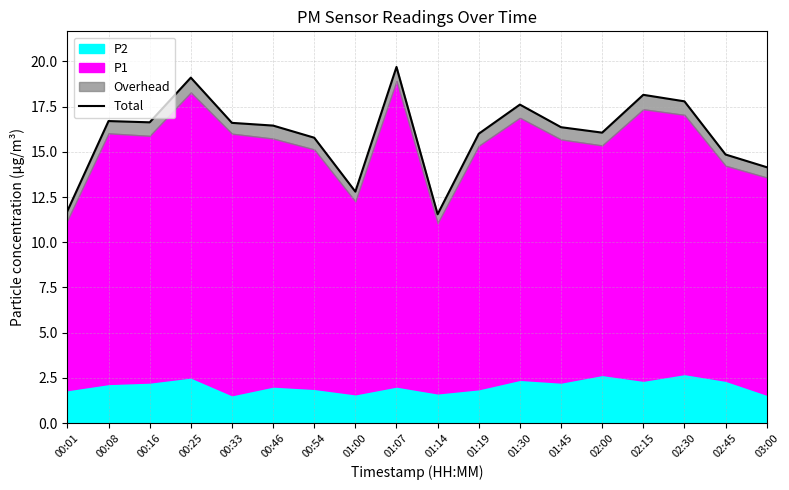

Rank the categories by value from lowest to highest.

01:14, 00:01, 01:00, 03:00, 02:45, 00:54, 01:19, 02:00, 01:45, 00:46, 00:33, 00:16, 00:08, 01:30, 02:30, 02:15, 00:25, 01:07